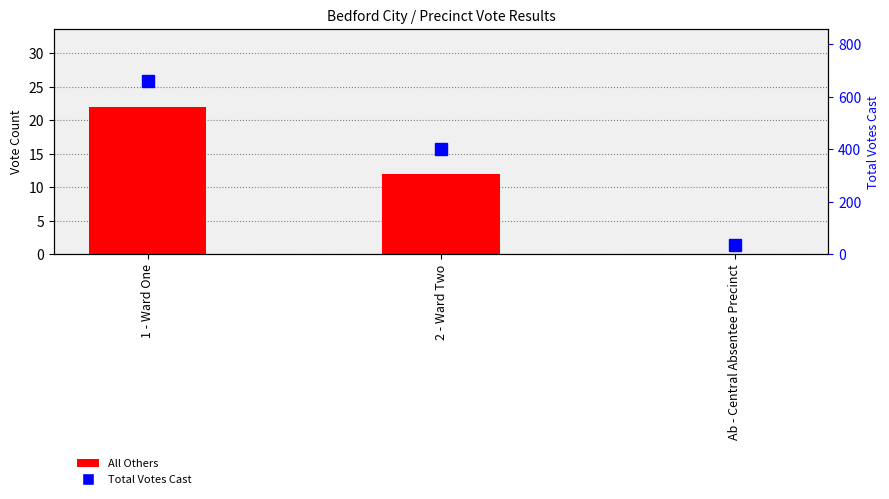

Reading right to left, transcribe all the data shown in this chart.

All Others: 0	12	22
Total Votes Cast: 34	403	661